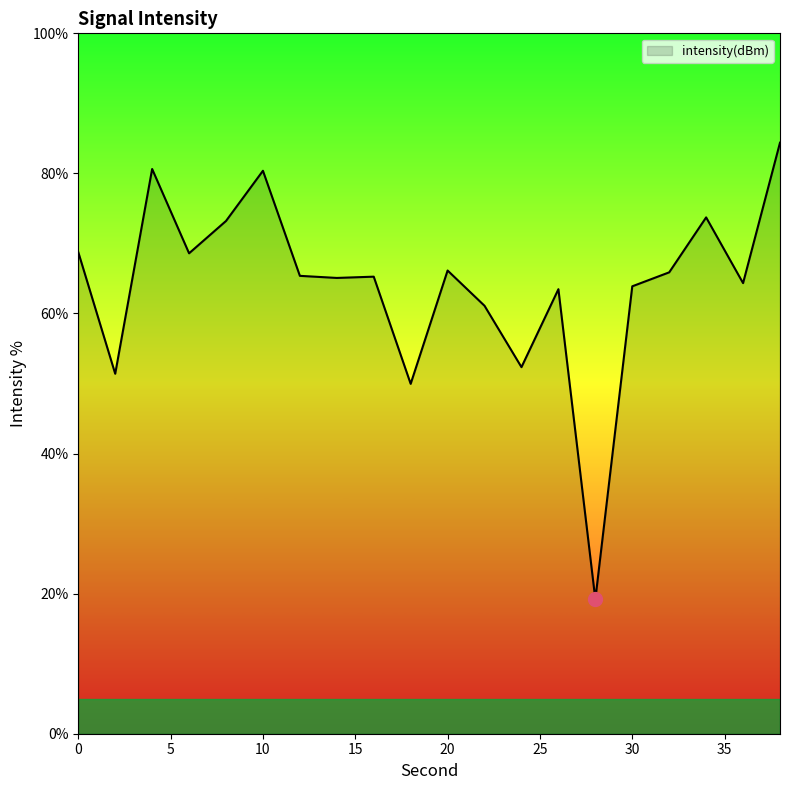

What is the difference between the maximum and minimum values?

65.2